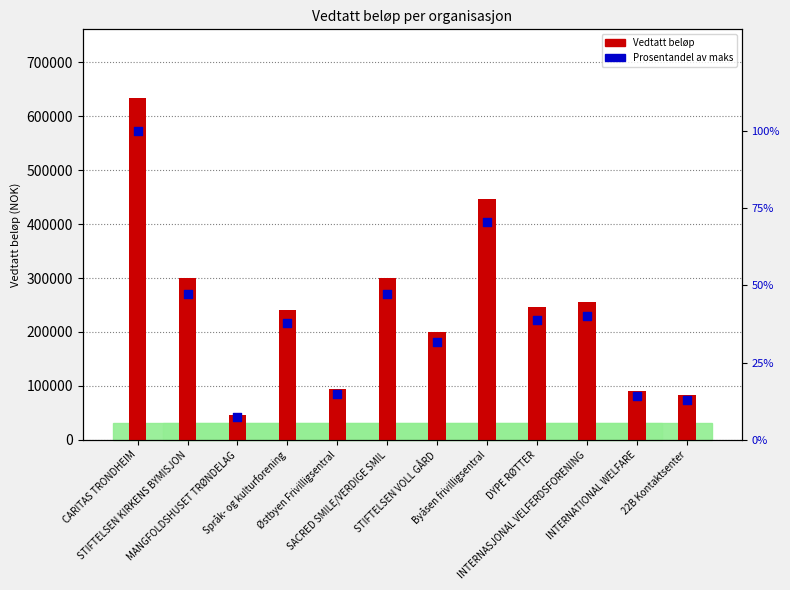

At which category is the sum across all series the highest?

CARITAS TRONDHEIM